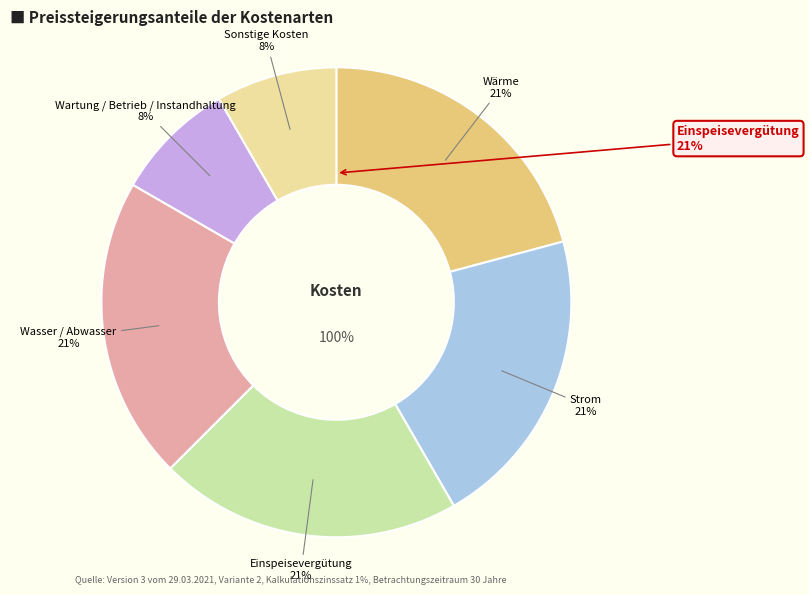

Which category has the biggest portion of the pie?

Wärme